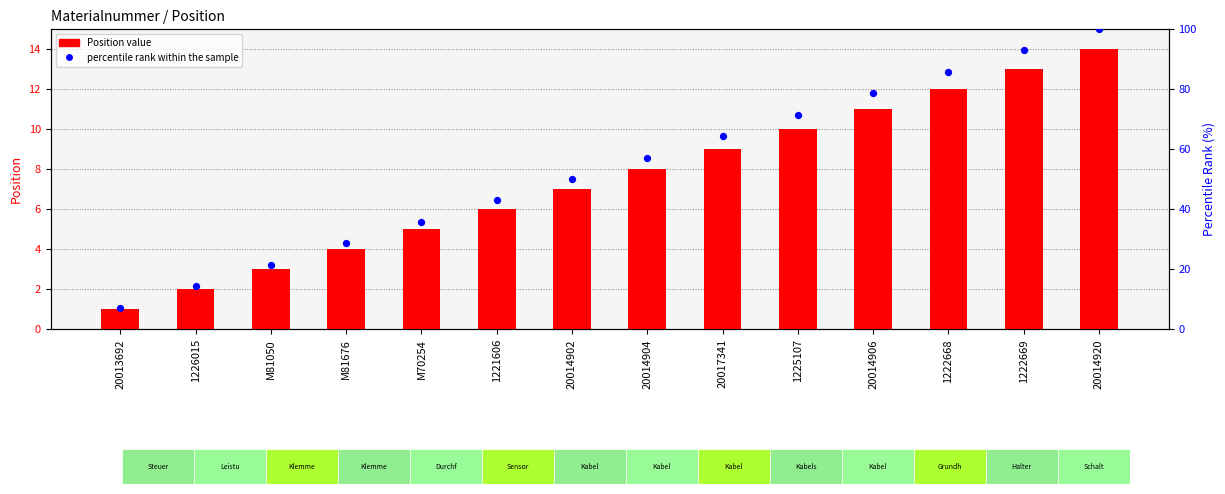

Which series has the largest total across all categories?

percentile rank within the sample